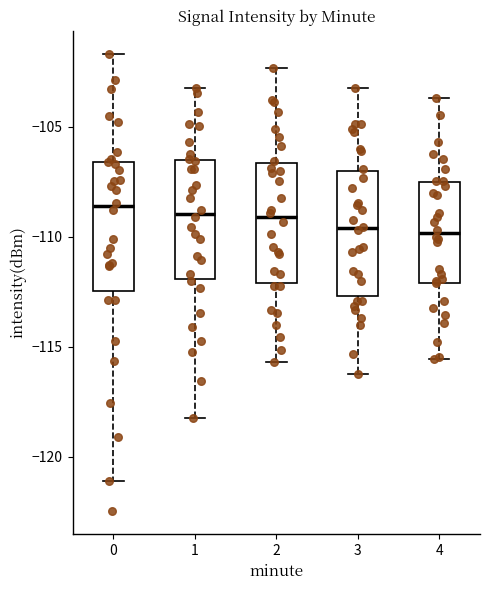

Reading left to right, transcribe this box plot: for each box, give where its median line is, the range the box spans, and where its two whiskers end, as read against the y-axis. The values are not printed on the chart, so give them approximately, as read against the axis.

0: median -108.5, box -112.5 to -106.5, whiskers -121.0 to -101.5
1: median -109.0, box -112.0 to -106.5, whiskers -118.0 to -103.0
2: median -109.0, box -112.0 to -106.5, whiskers -115.5 to -102.5
3: median -109.5, box -112.5 to -107.0, whiskers -116.0 to -103.0
4: median -110.0, box -112.0 to -107.5, whiskers -115.5 to -103.5